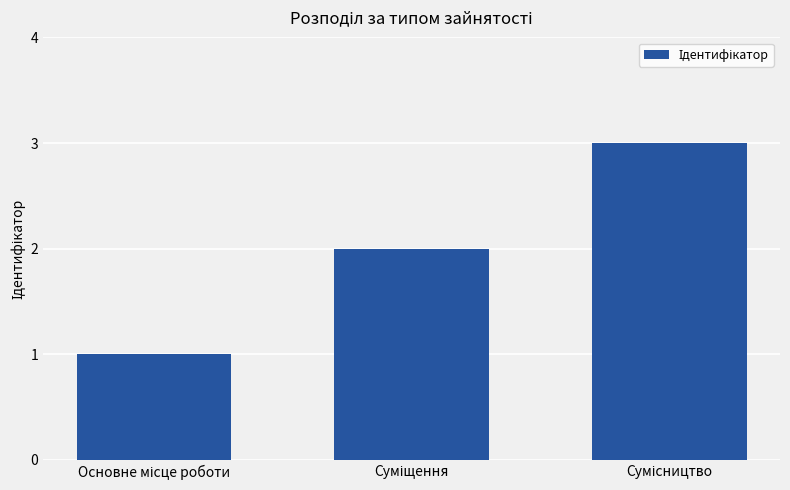

What is the sum of all values?

6